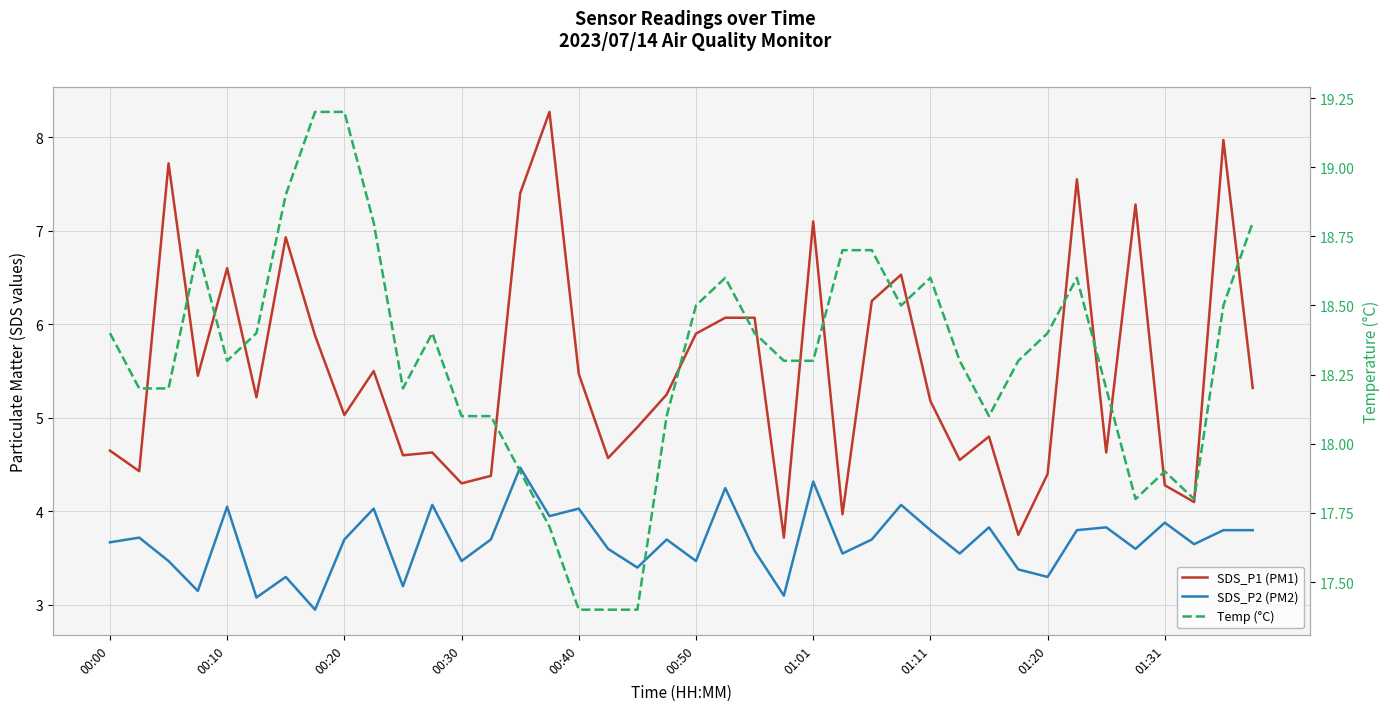

At how many categories does at least one series exceed 5?

40